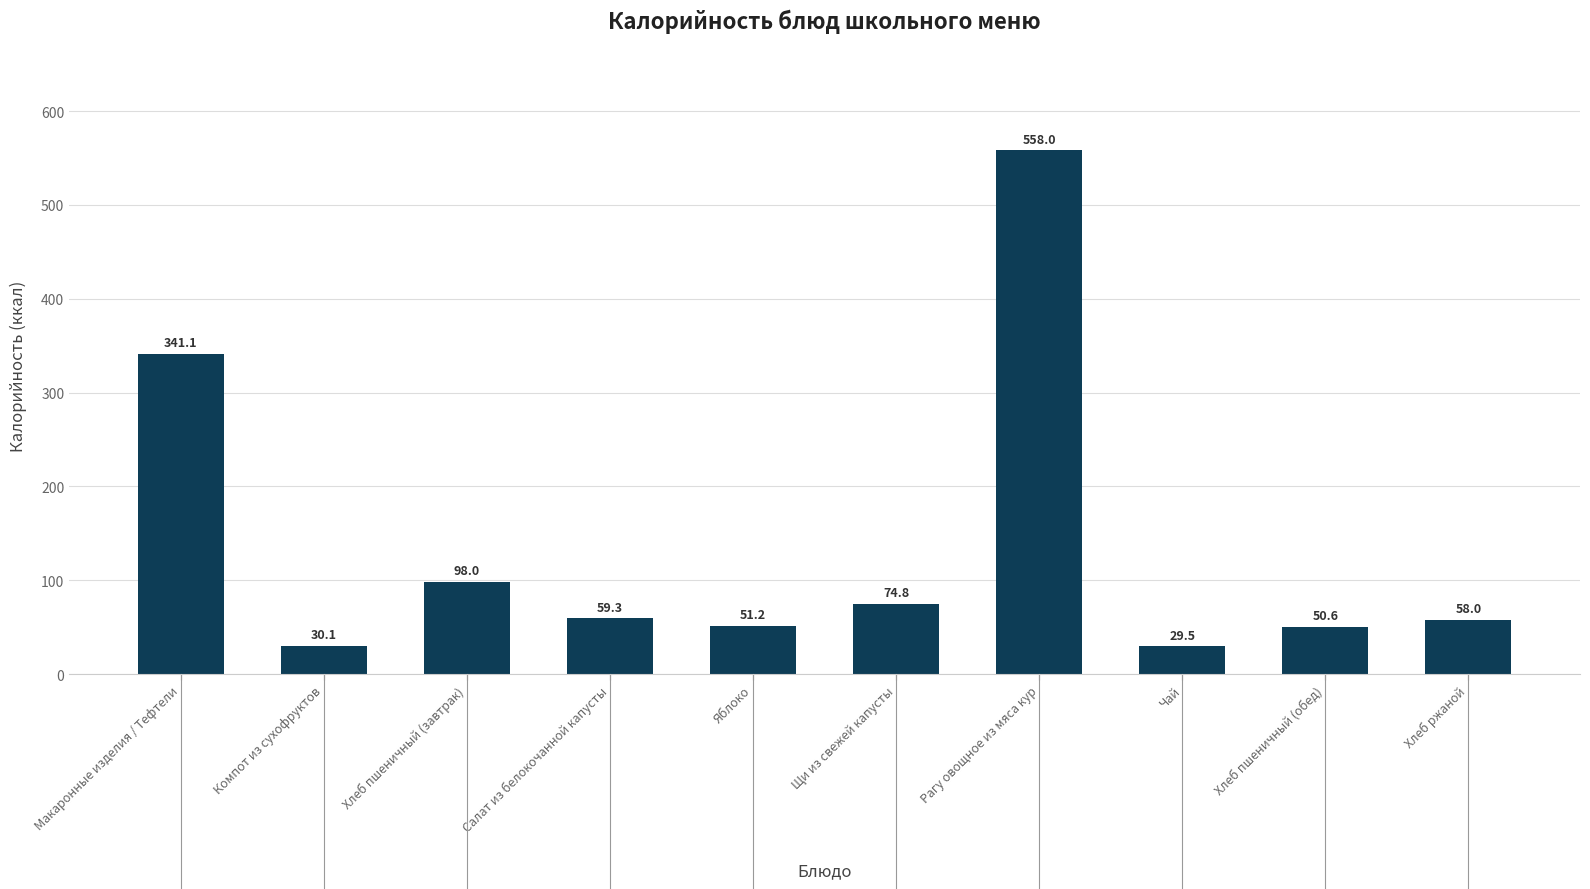

What is the value of the 10th bar from the left?

58.0